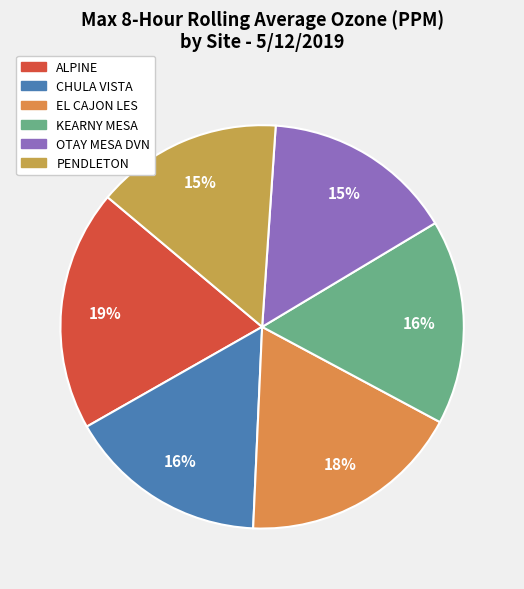

Between EL CAJON LES and ALPINE, which is larger?

ALPINE